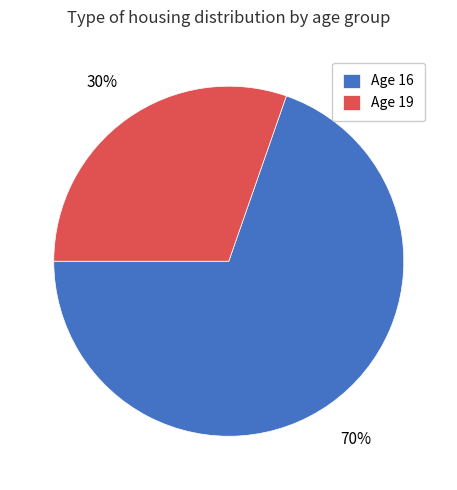

Is there any slice that represents more than half of the pie?

Yes